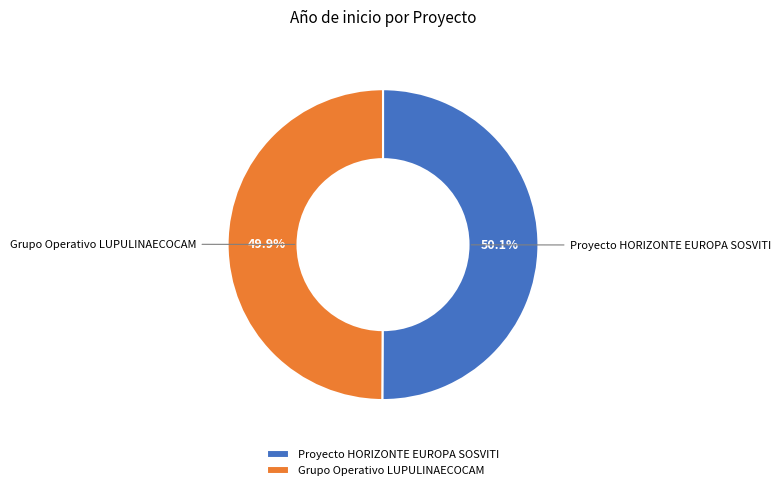

What percentage is the Grupo Operativo LUPULINAECOCAM slice, to the nearest percent?

50%